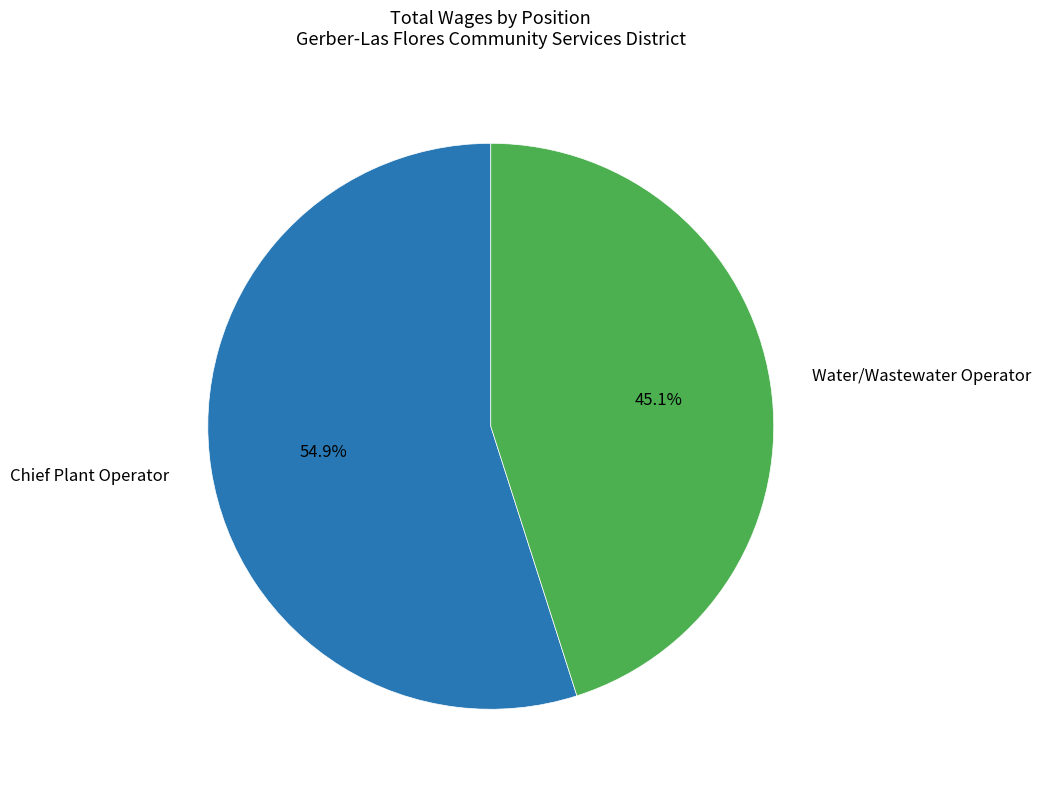

Rank the categories by value from highest to lowest.

Chief Plant Operator, Water/Wastewater Operator